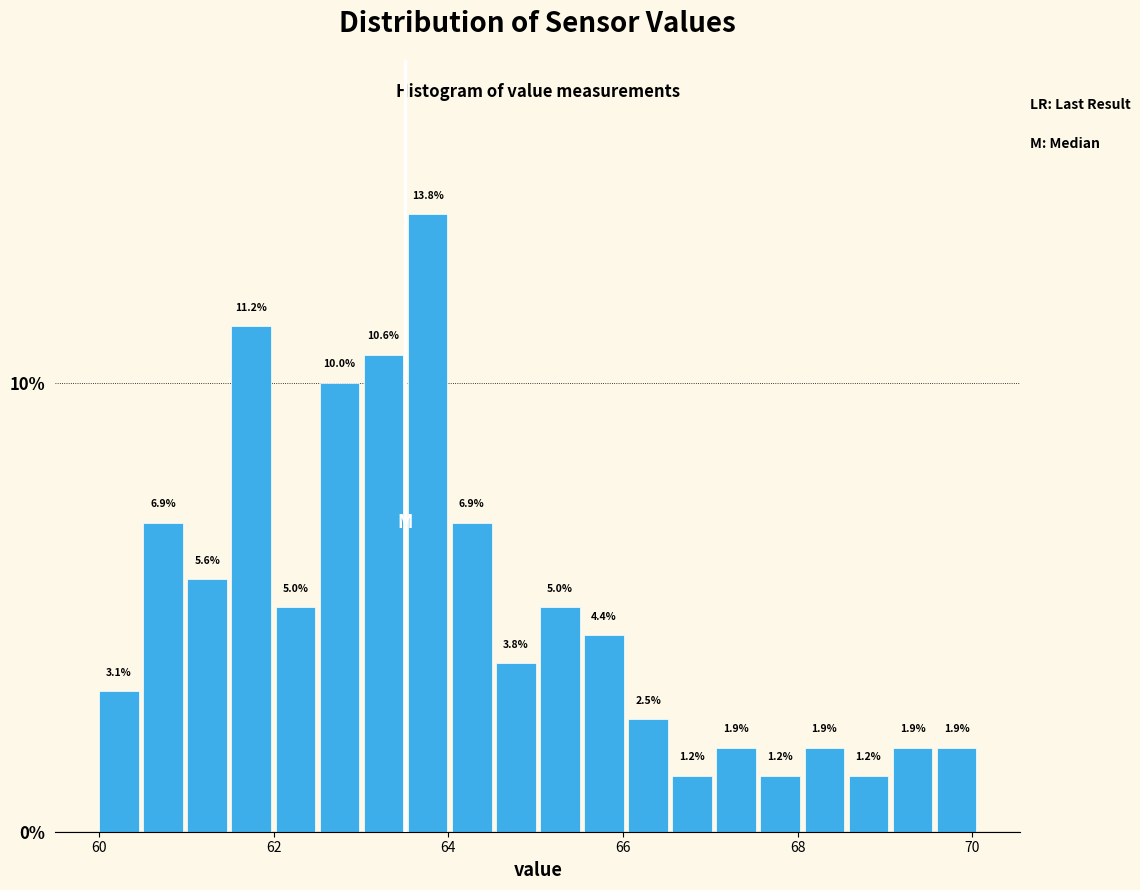

Read against the x-axis, roughly where is the centre of the tallest bar?

63.8